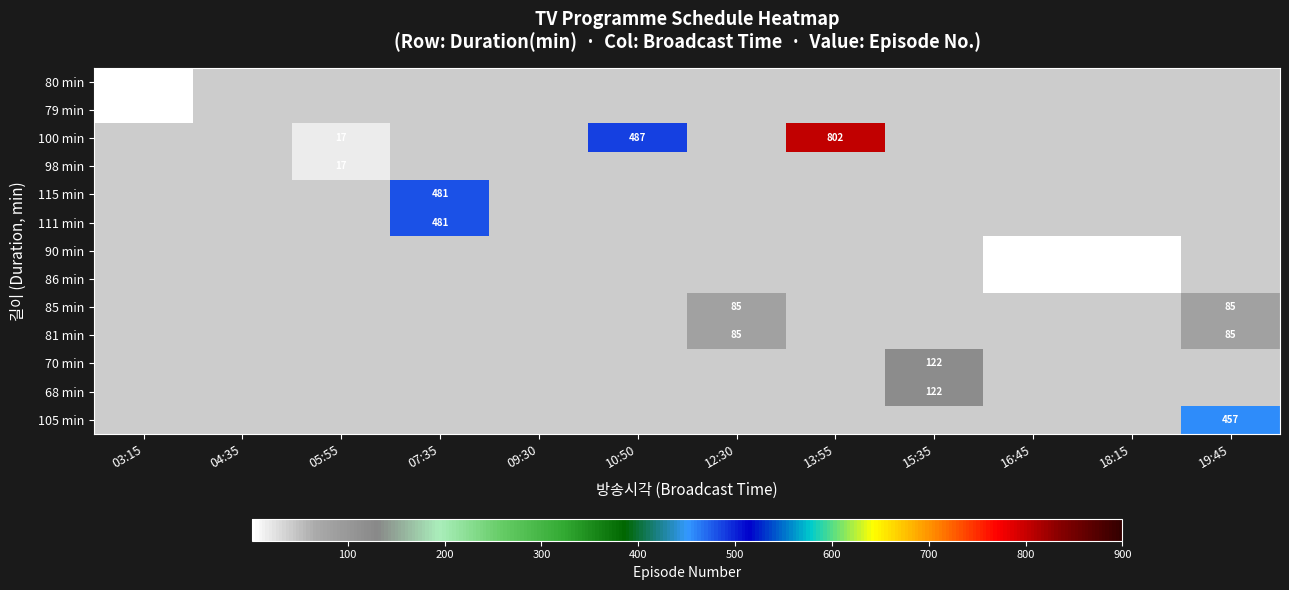

The value of 100 min at 13:55 is 1153. True or false?

False